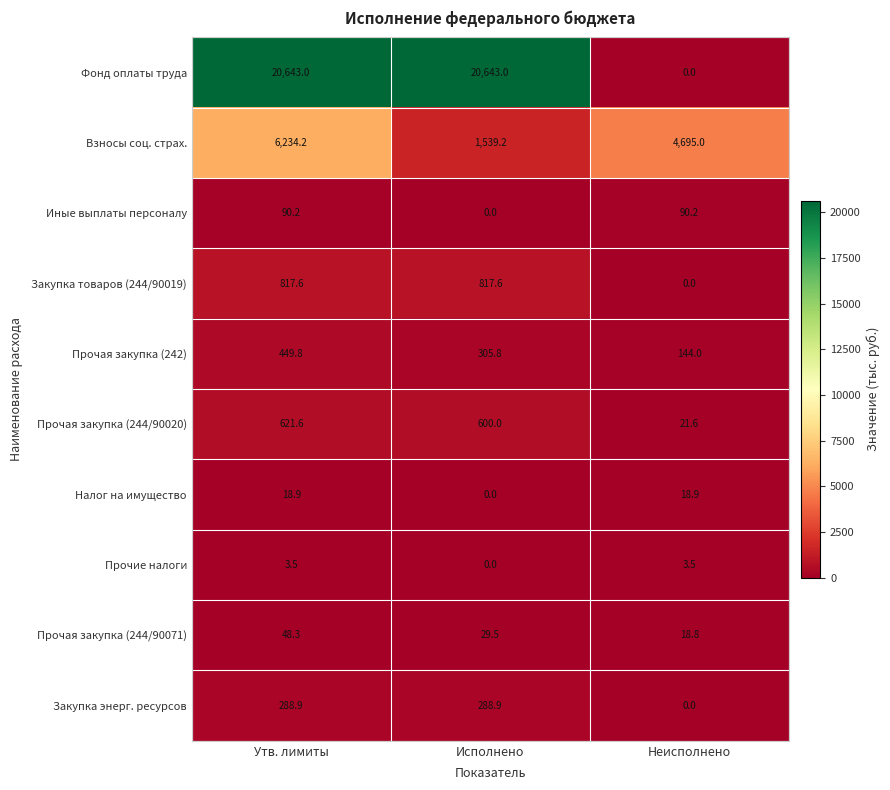

Is it true that Прочие налоги equals 0.0 at Исполнено?

True